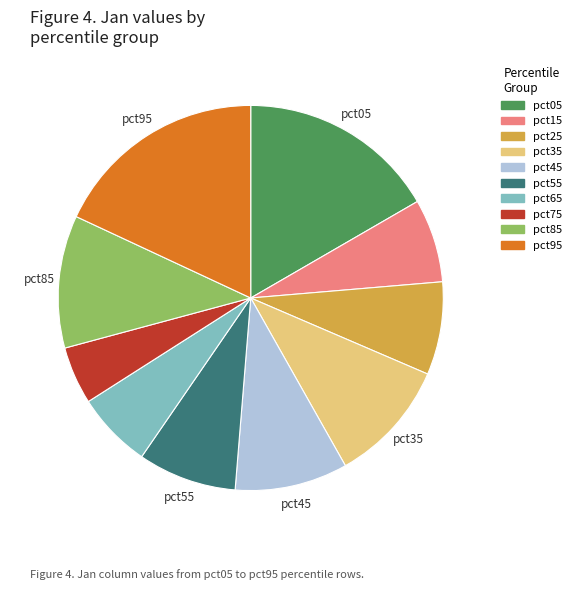

Is it true that pct45 is 9% of the pie?

True